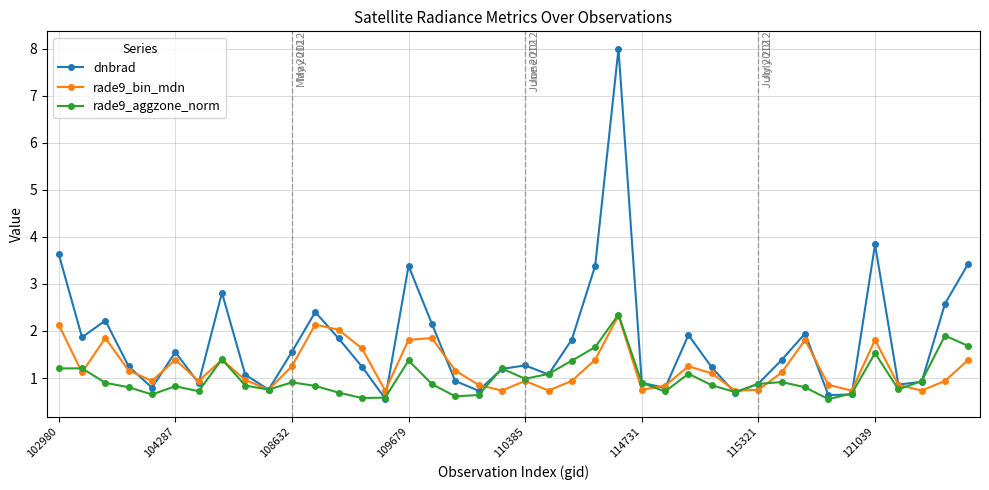

What is the minimum value shown in the chart?

0.6